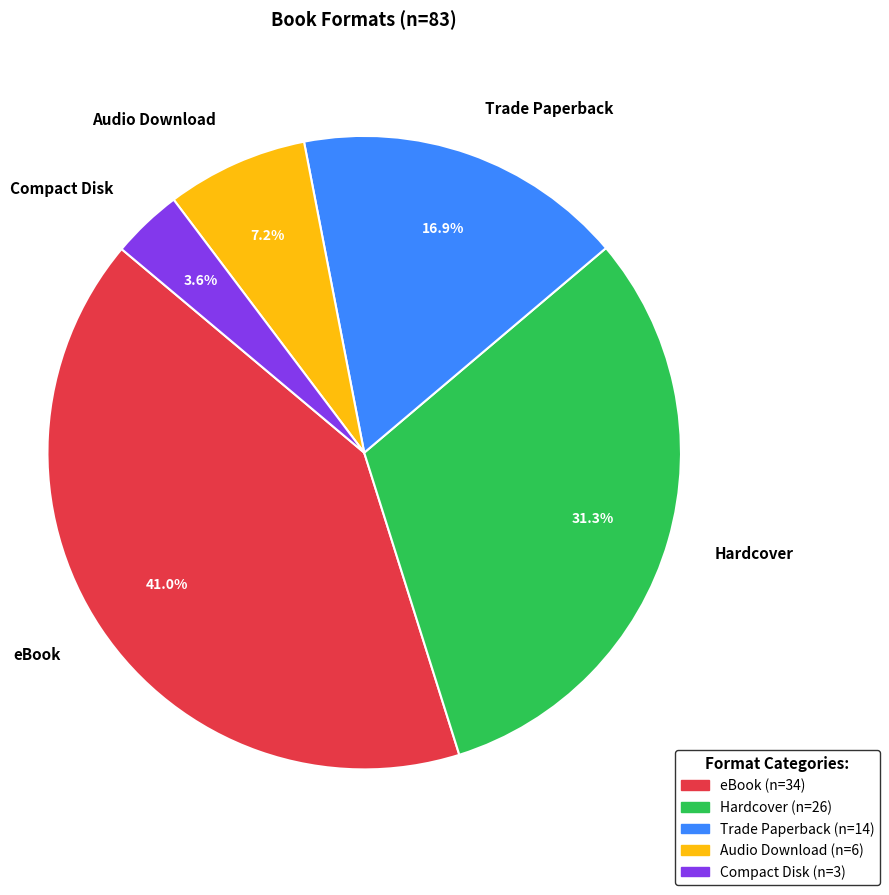

Between Trade Paperback and Hardcover, which is larger?

Hardcover